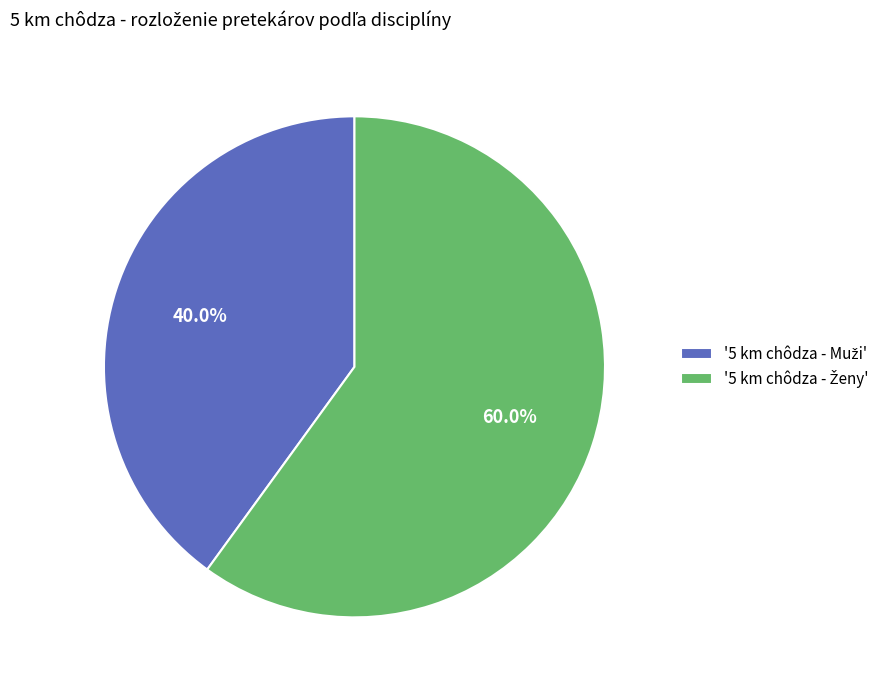

To the nearest percent, what is the average slice percentage?

50%